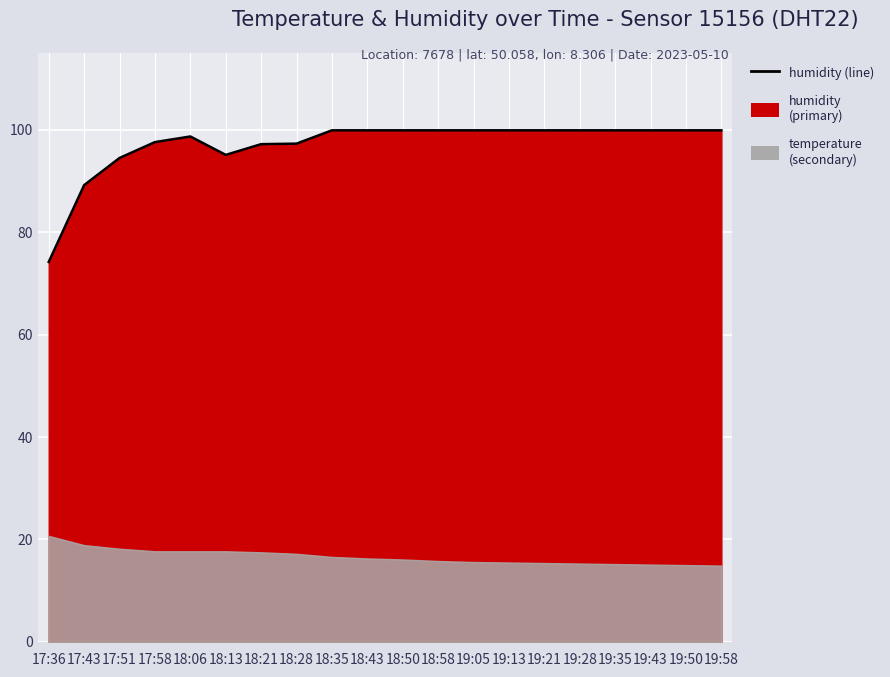

What is the label of the 13th point from the left?

19:05